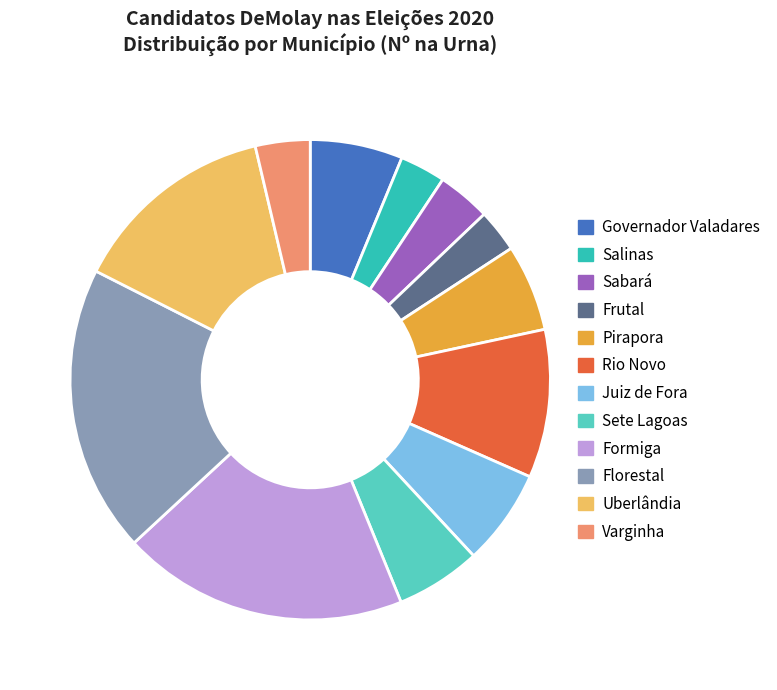

Combined, do Frutal and Governador Valadares account for over 50%?

No